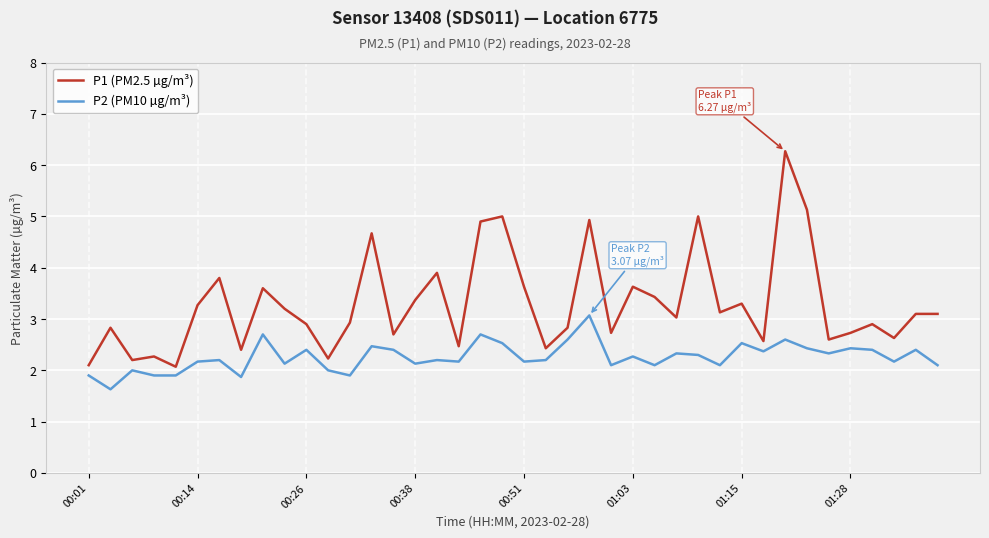

True or false: P1 (PM2.5 µg/m³) and P2 (PM10 µg/m³) cross at least once.

False